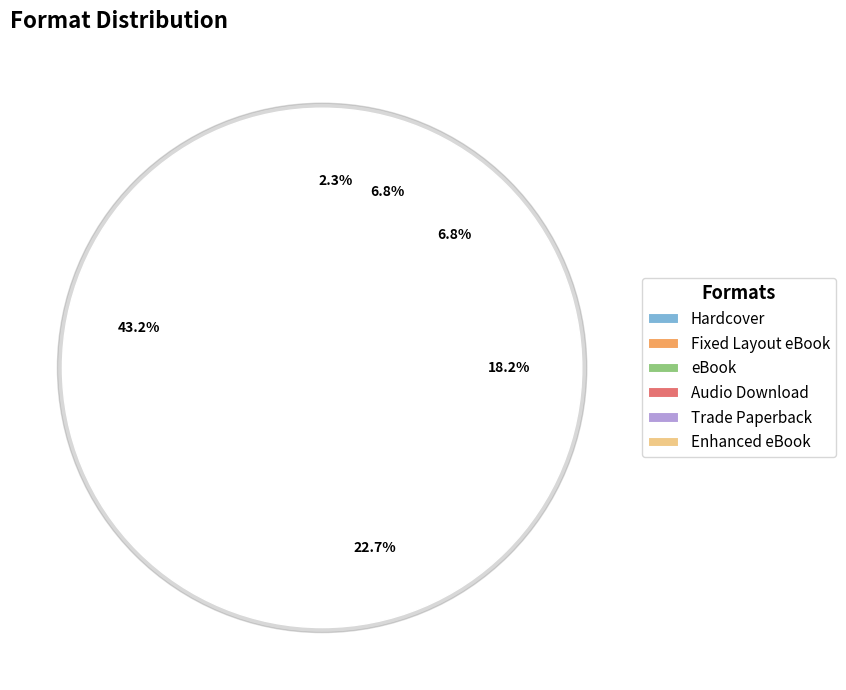

Does Fixed Layout eBook represent more than half of the total?

No